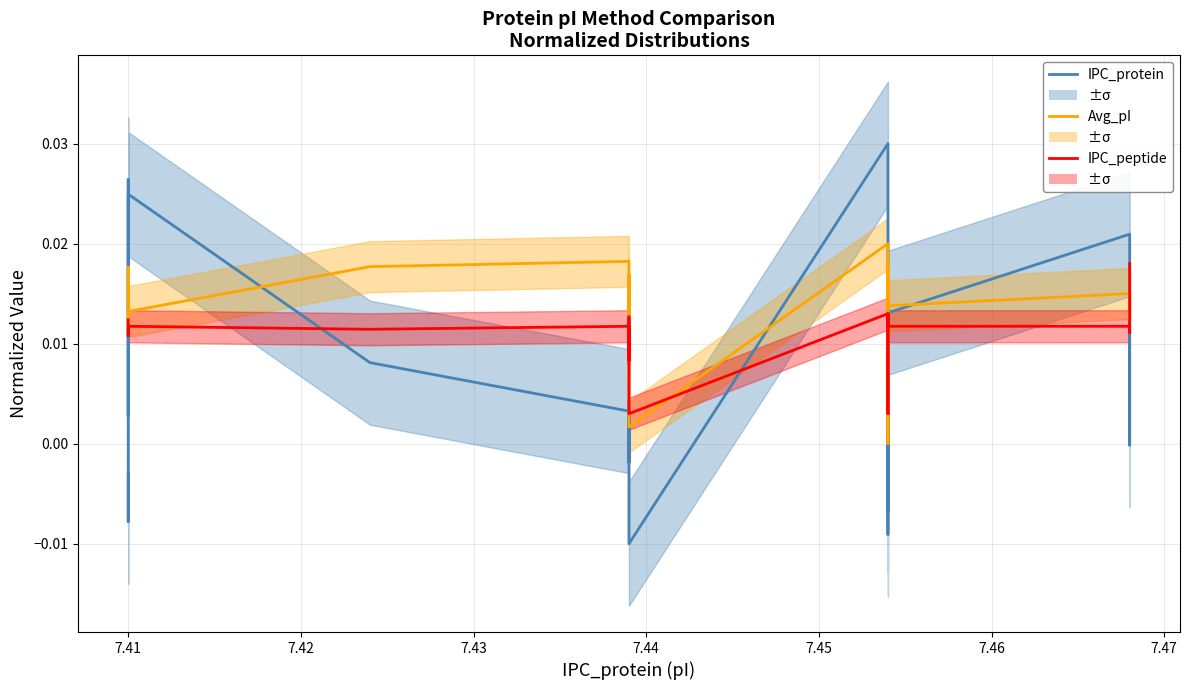

How many lines are shown in the chart?

3